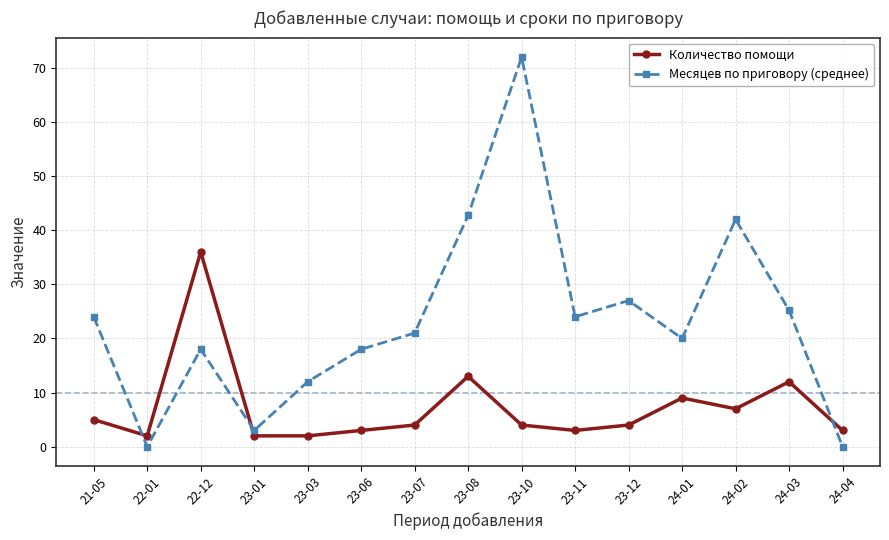

List the series in order of their overall mean, highest first.

Месяцев по приговору (среднее), Количество помощи